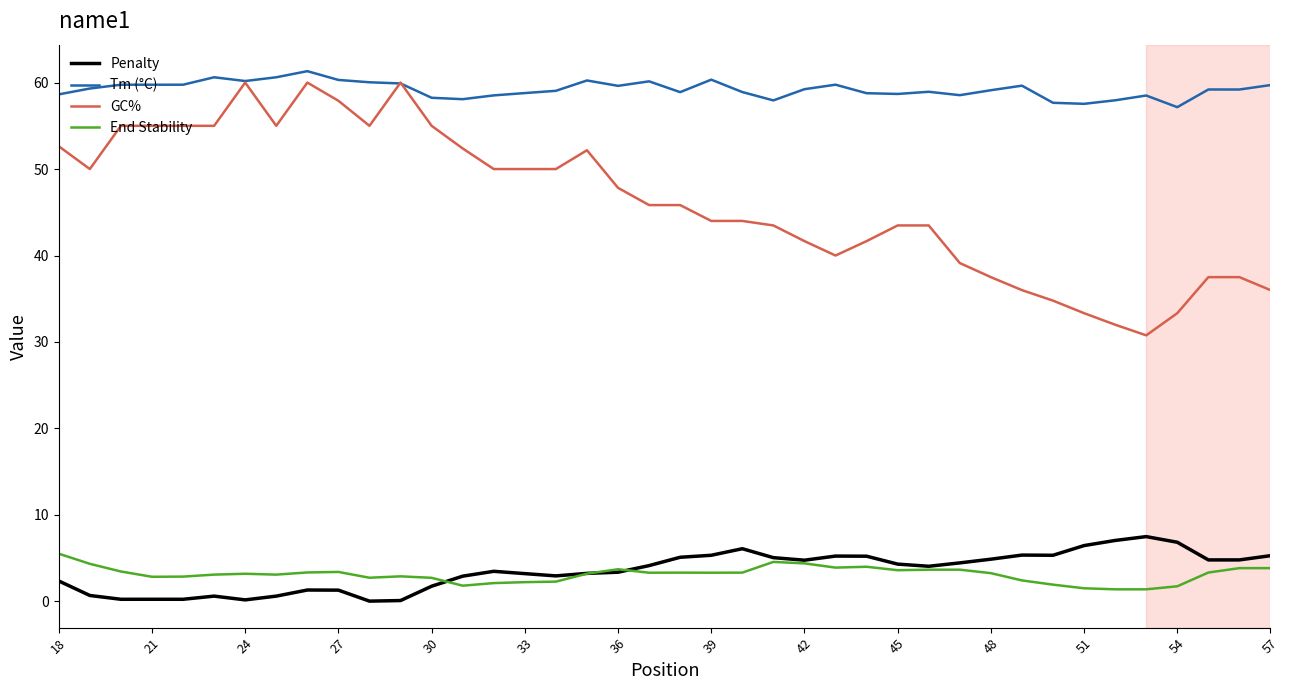

Which series has the widest spread of values?

GC%